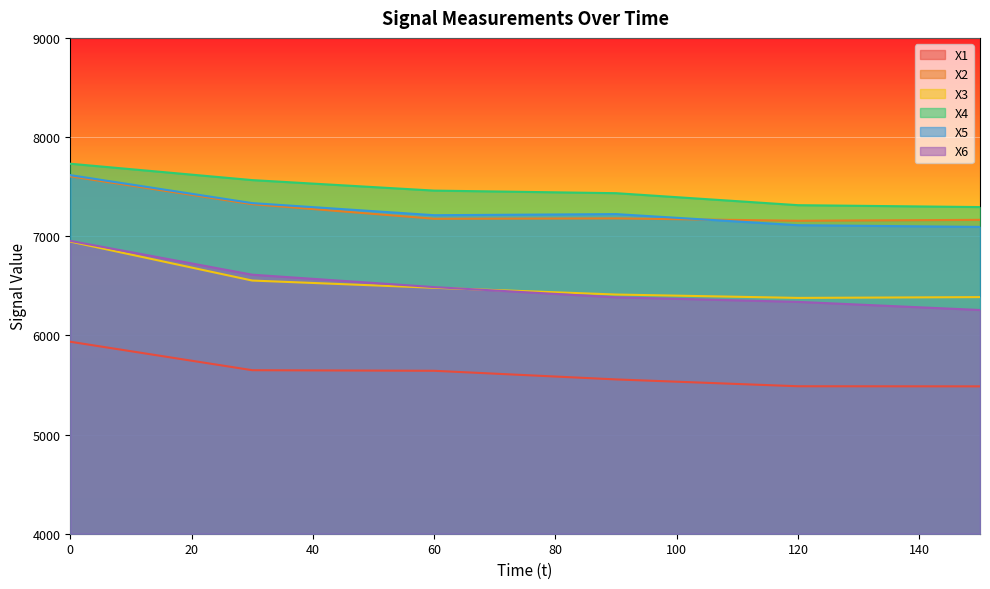

Rank the series at 30 from highest to lowest value.

X4, X5, X2, X6, X3, X1